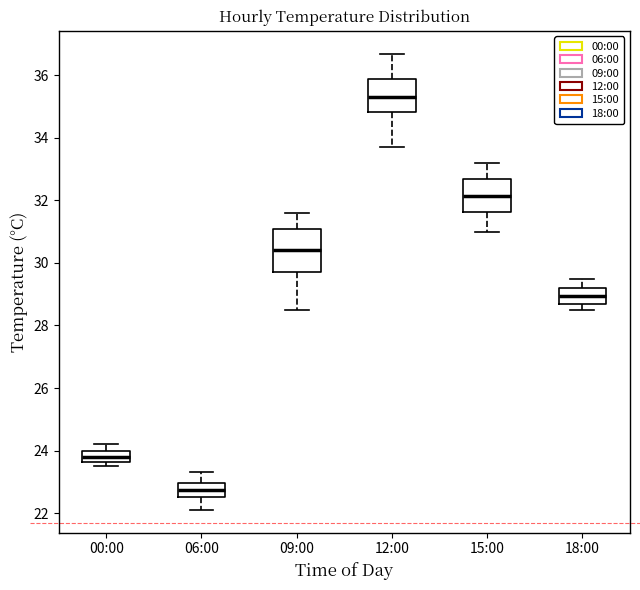

Where does the median line of the box for 15:00 sit on the y-axis? The values are not printed on the chart, so give them approximately, as read against the axis.

32.2